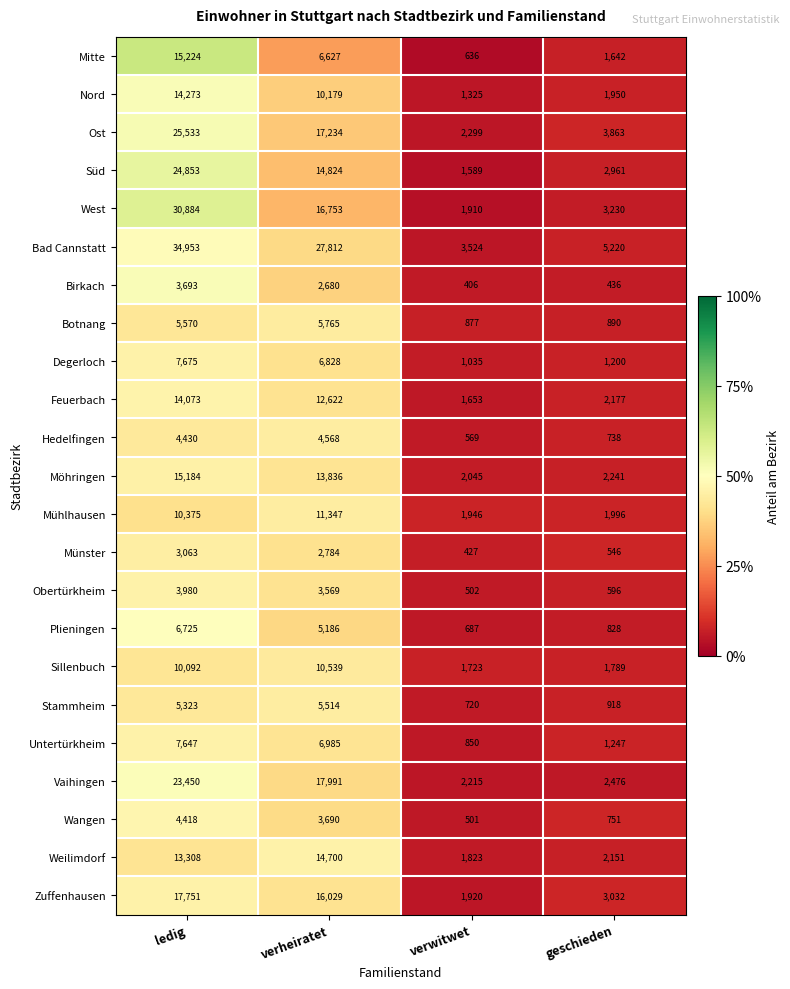

What is the difference between the highest and lowest values at verheiratet?

25132